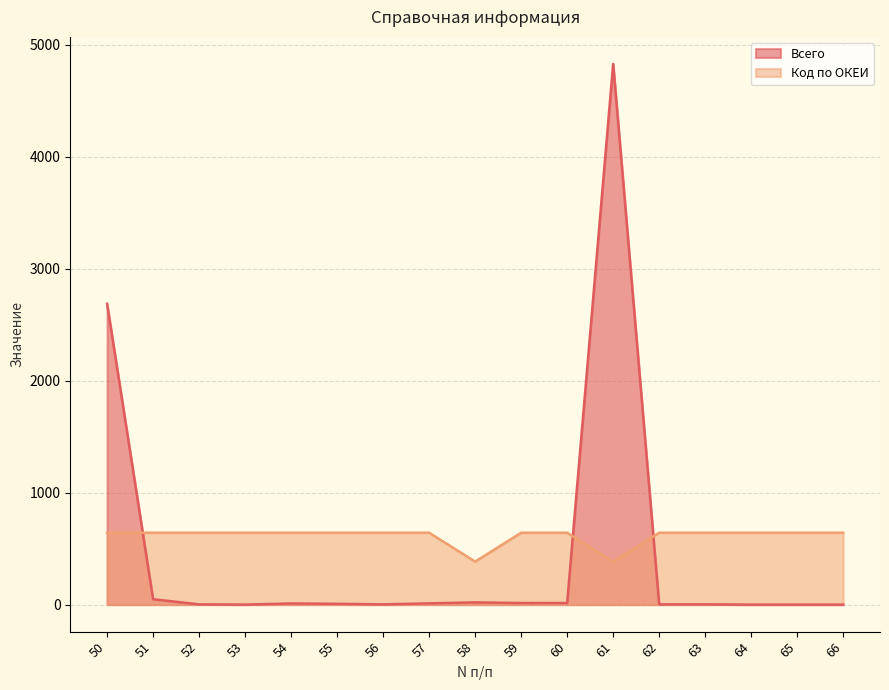

How many data points in Всего are less than 7?

8